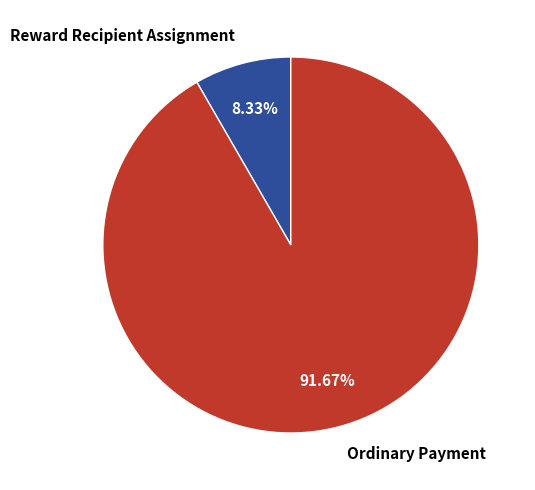

Which slice is the largest?

Ordinary Payment